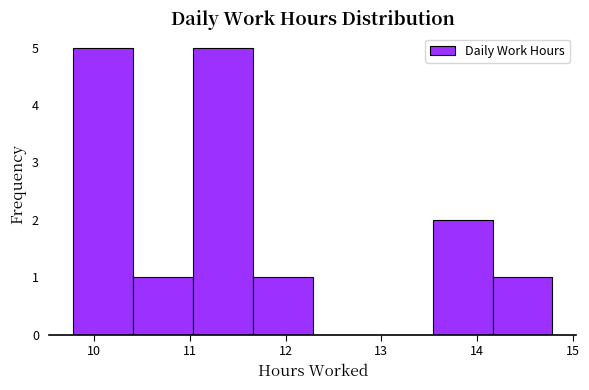

Reading left to right, transcribe this chart: for each bar, give the range it covers on the x-axis and its height. Neither the bar edges nor the heights are printed on the chart, so give them approximately, as read against the axes.

9.8 to 10.4: 5
10.4 to 11.0: 1
11.0 to 11.7: 5
11.7 to 12.3: 1
12.3 to 12.9: 0
12.9 to 13.5: 0
13.5 to 14.2: 2
14.2 to 14.8: 1